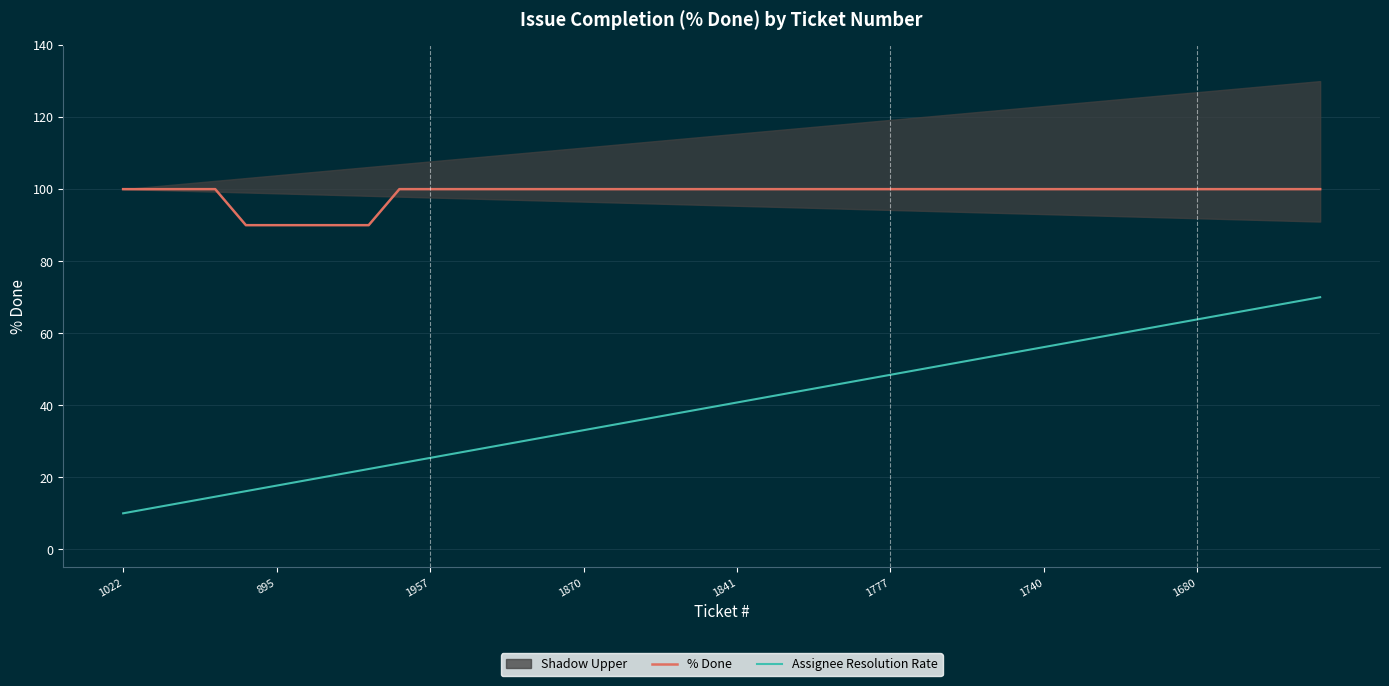

True or false: Assignee Resolution Rate and % Done cross at least once.

False